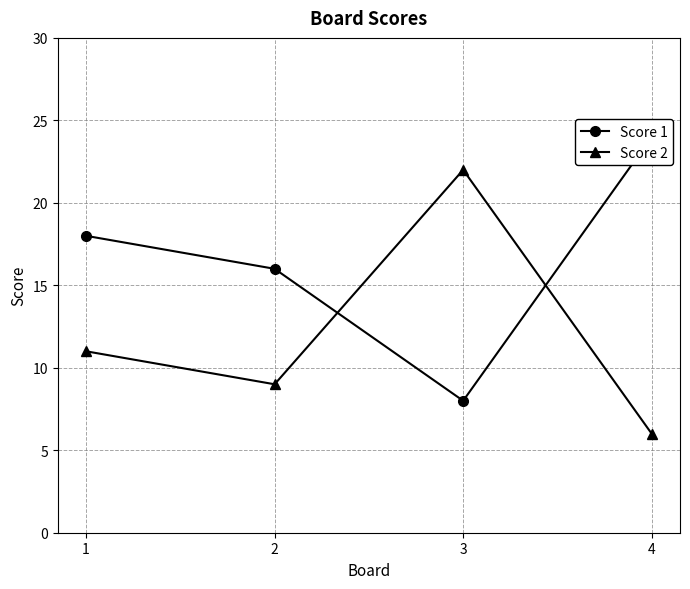

How many interior local valleys does the Score 1 series have?

1